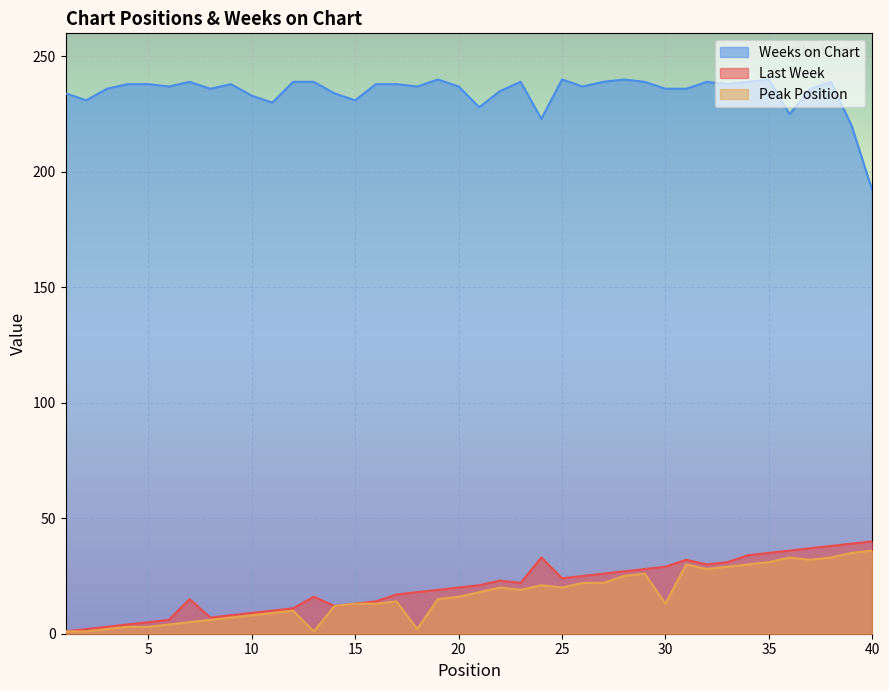

True or false: Peak Position and Weeks on Chart cross at least once.

False